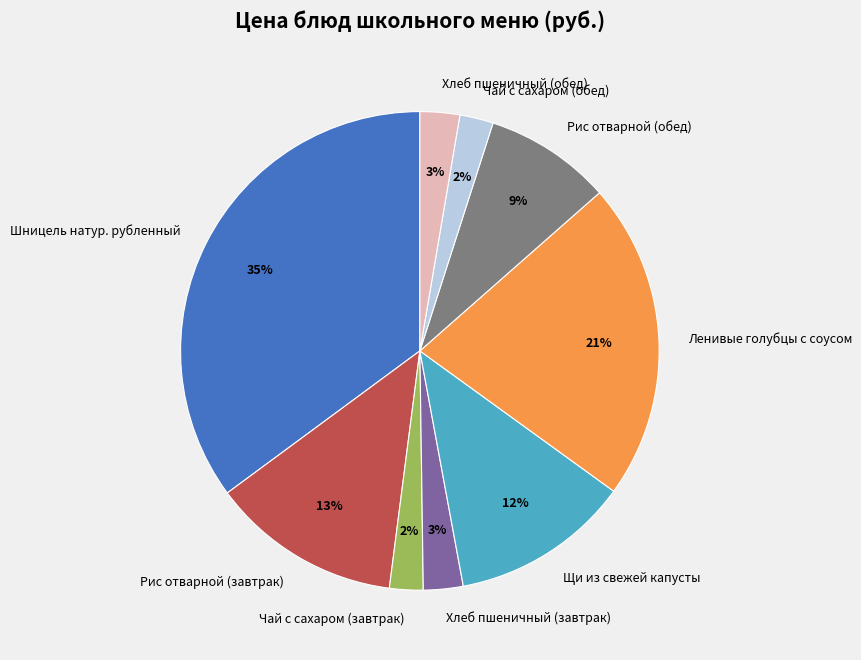

Count the number of slices in the pie.

9